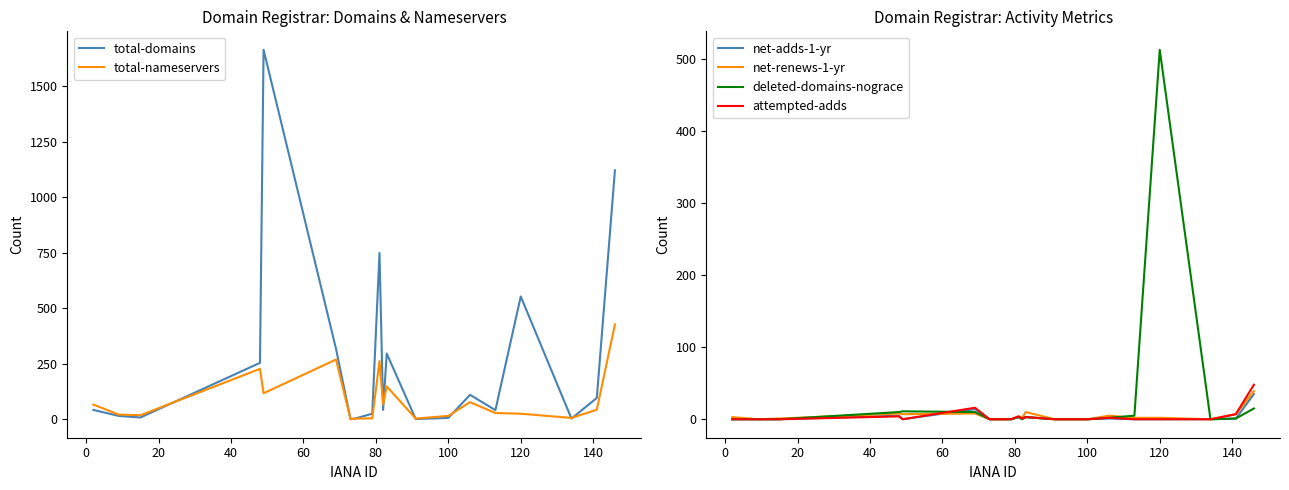

Does the chart display data point markers on the line(s)?

No